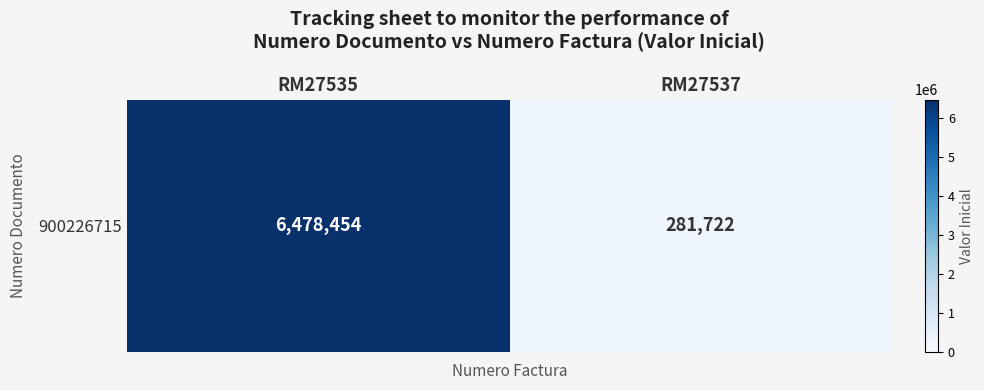

What is the difference between the values at RM27535 and RM27537?

6196732